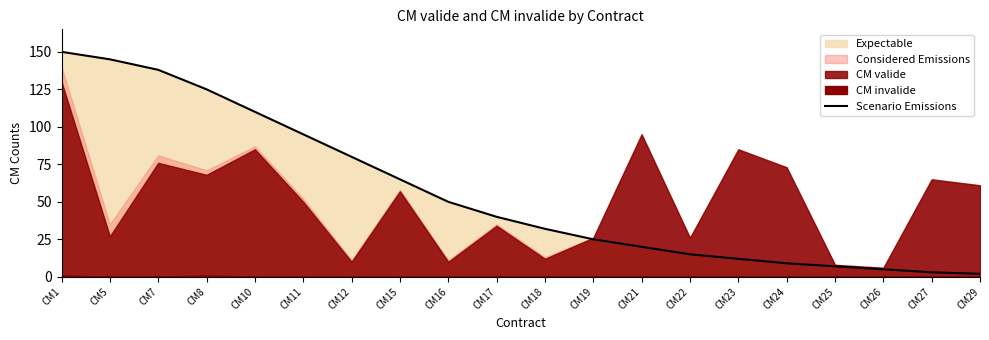

Does the chart have visible grid lines?

No